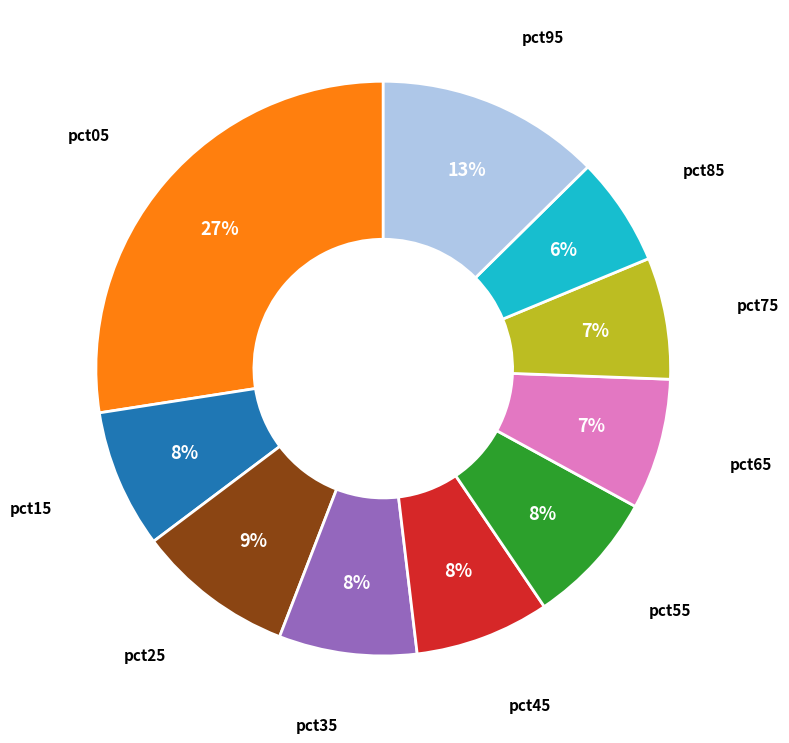

To the nearest percent, what is the average slice percentage?

10%